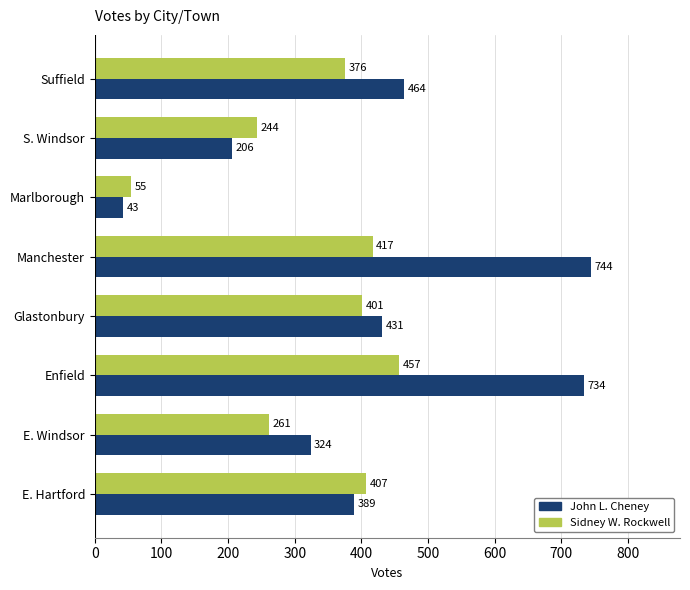

Rank the series by their average value, from highest to lowest.

John L. Cheney, Sidney W. Rockwell